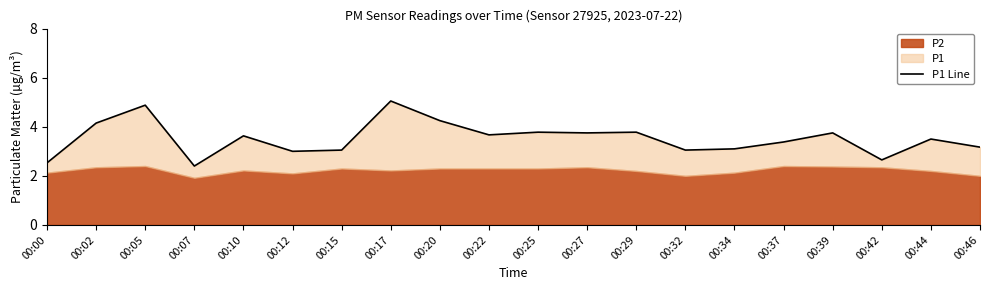

True or false: the data shows 3.2 at 00:46.

True